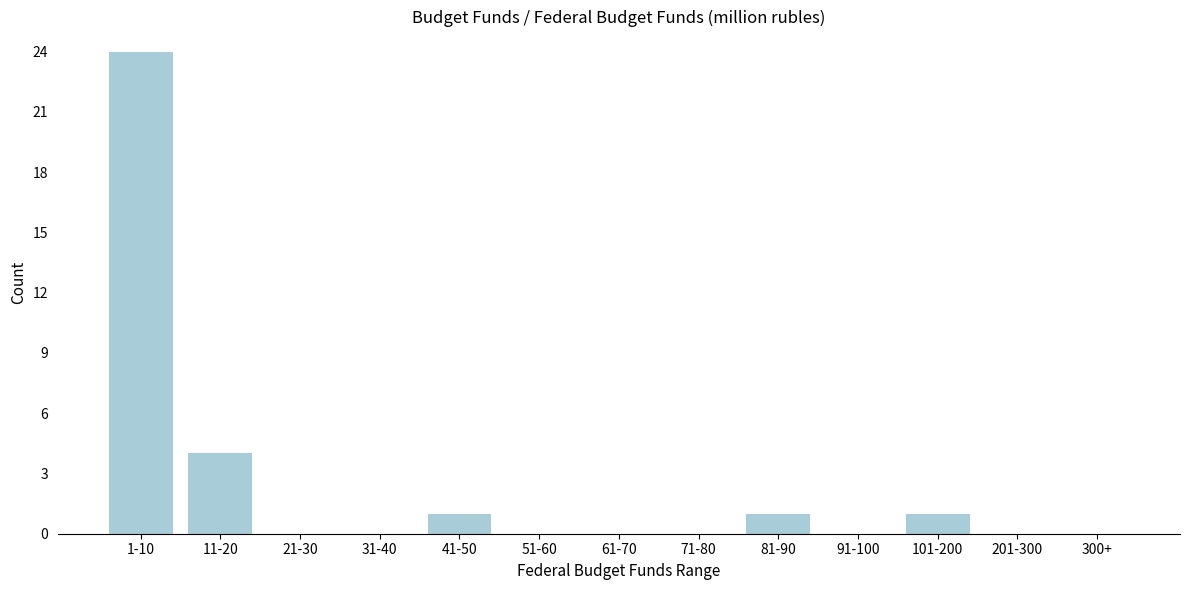

Reading right to left, list all the values displayed in this chart.

300+=0	201-300=0	101-200=1	91-100=0	81-90=1	71-80=0	61-70=0	51-60=0	41-50=1	31-40=0	21-30=0	11-20=4	1-10=24